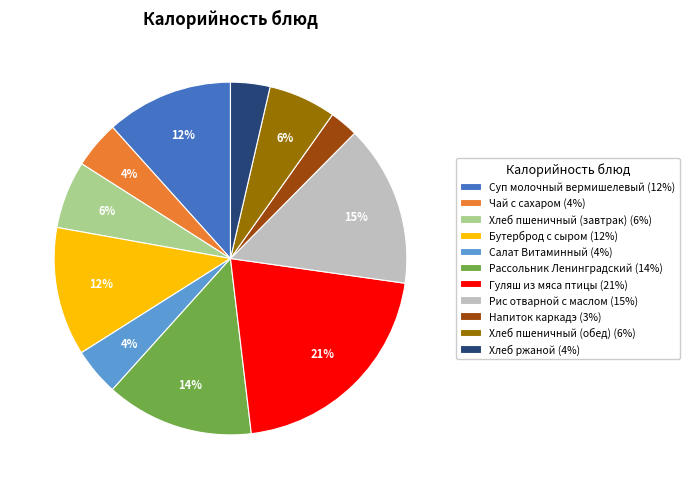

How many segments does this pie chart have?

11